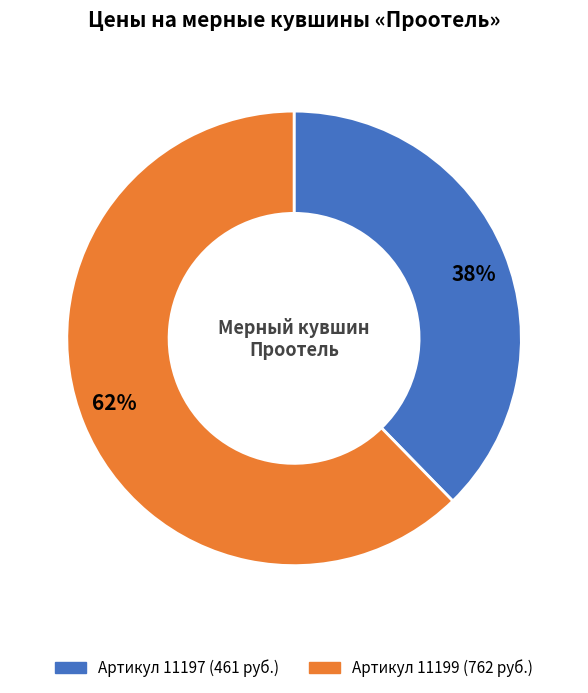

To the nearest percent, what is the average slice percentage?

50%